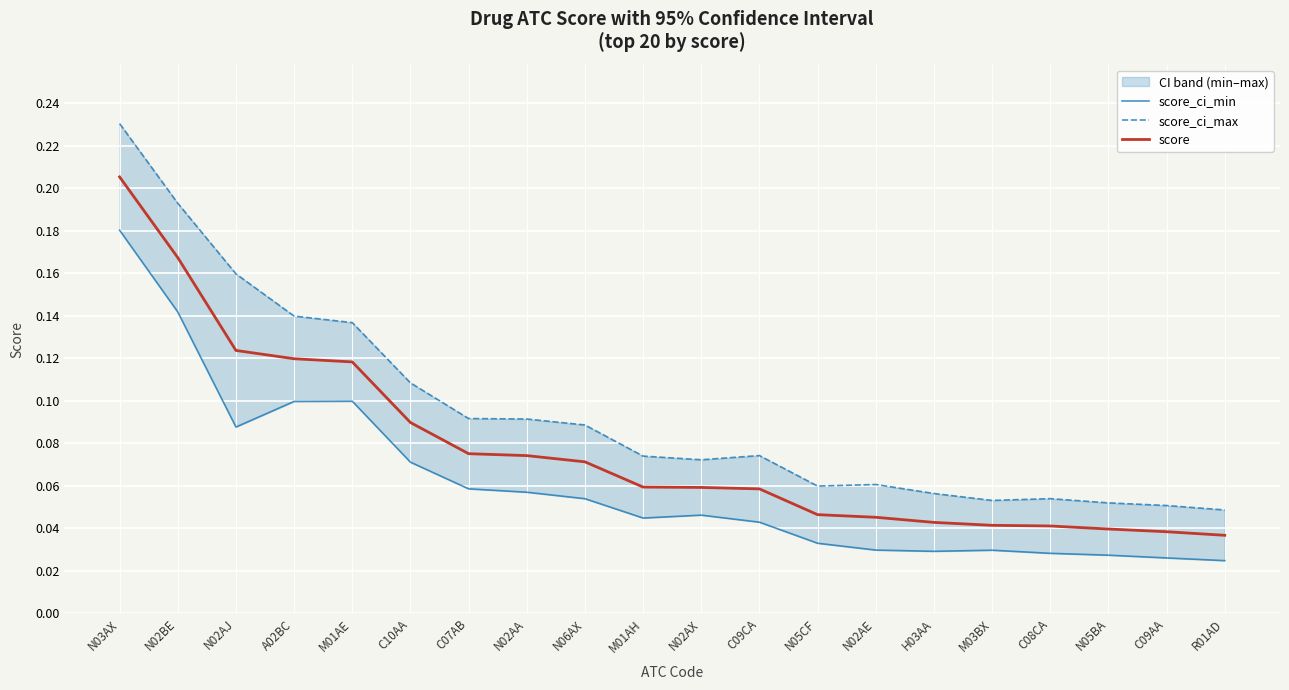

List the labels in order of score_ci_min value, largest first.

N03AX, N02BE, M01AE, A02BC, N02AJ, C10AA, C07AB, N02AA, N06AX, N02AX, M01AH, C09CA, N05CF, N02AE, M03BX, H03AA, C08CA, N05BA, C09AA, R01AD